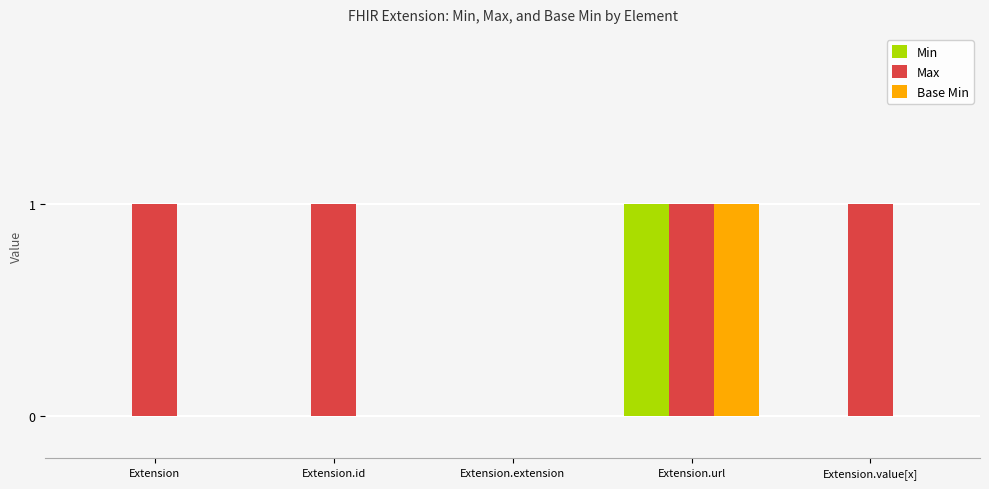

At which category is the sum across all series the highest?

Extension.url